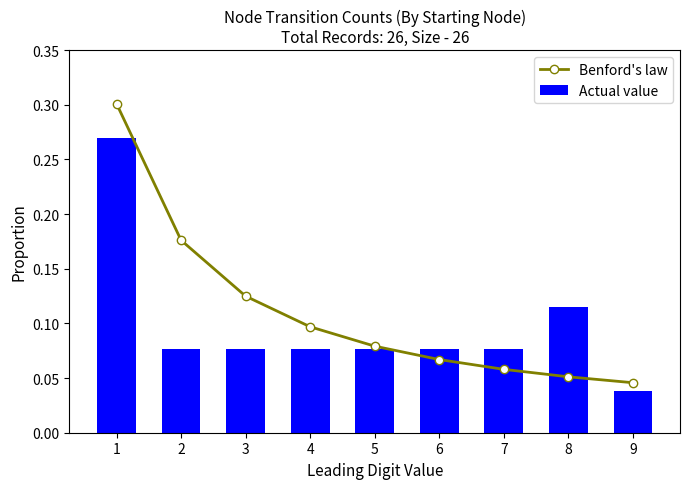

How many categories are shown in the chart?

9